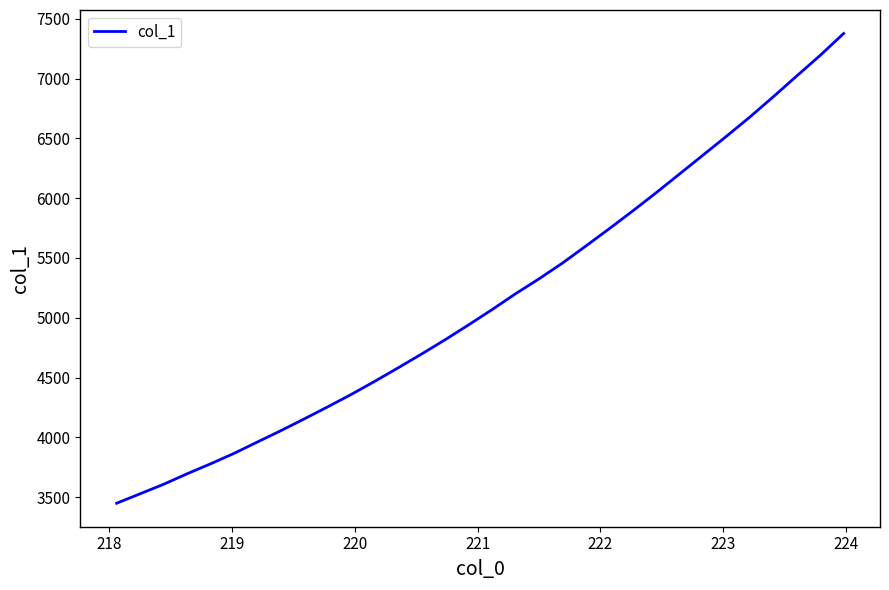

What is the minimum value shown in the chart?

3448.6